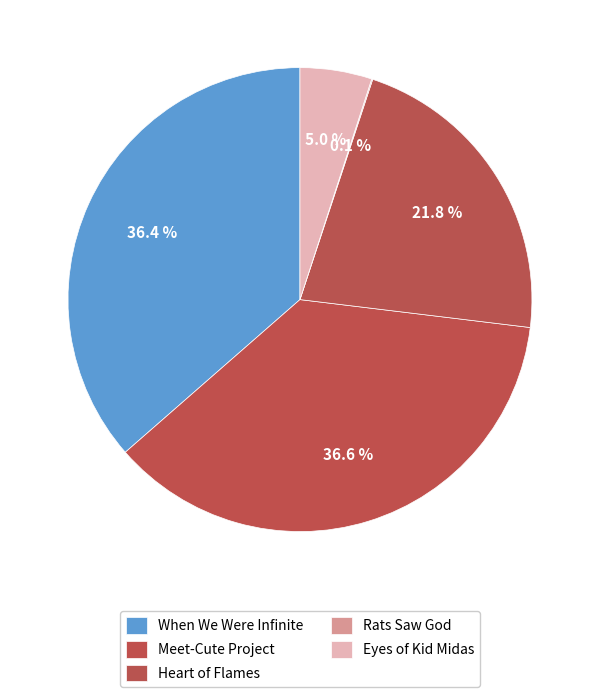

To the nearest percent, what is the difference between the Eyes of Kid Midas and Heart of Flames slice percentages?

17%